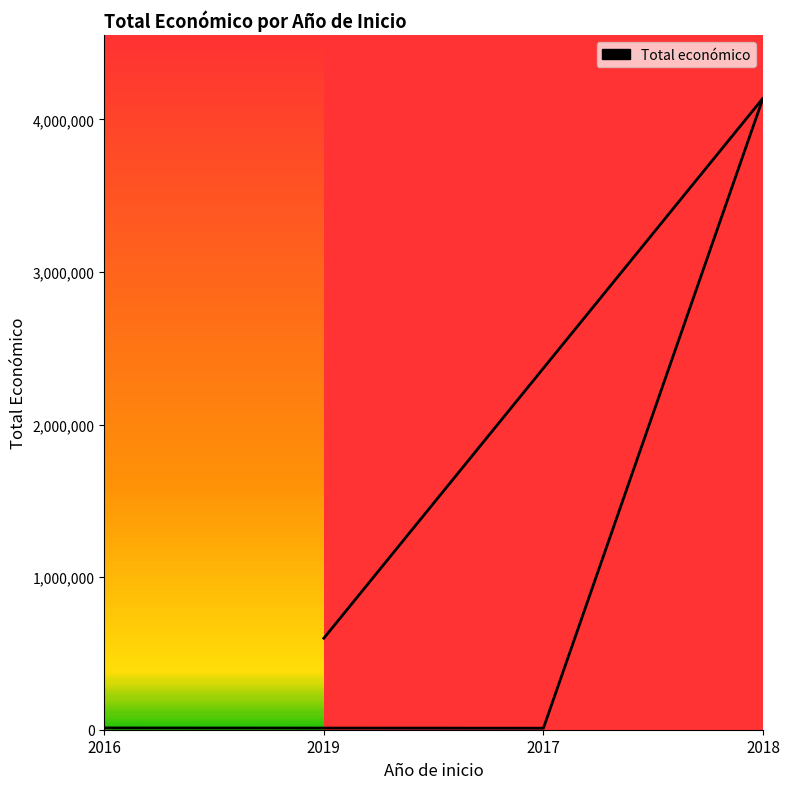

Which category has the lowest value across all series?

2017